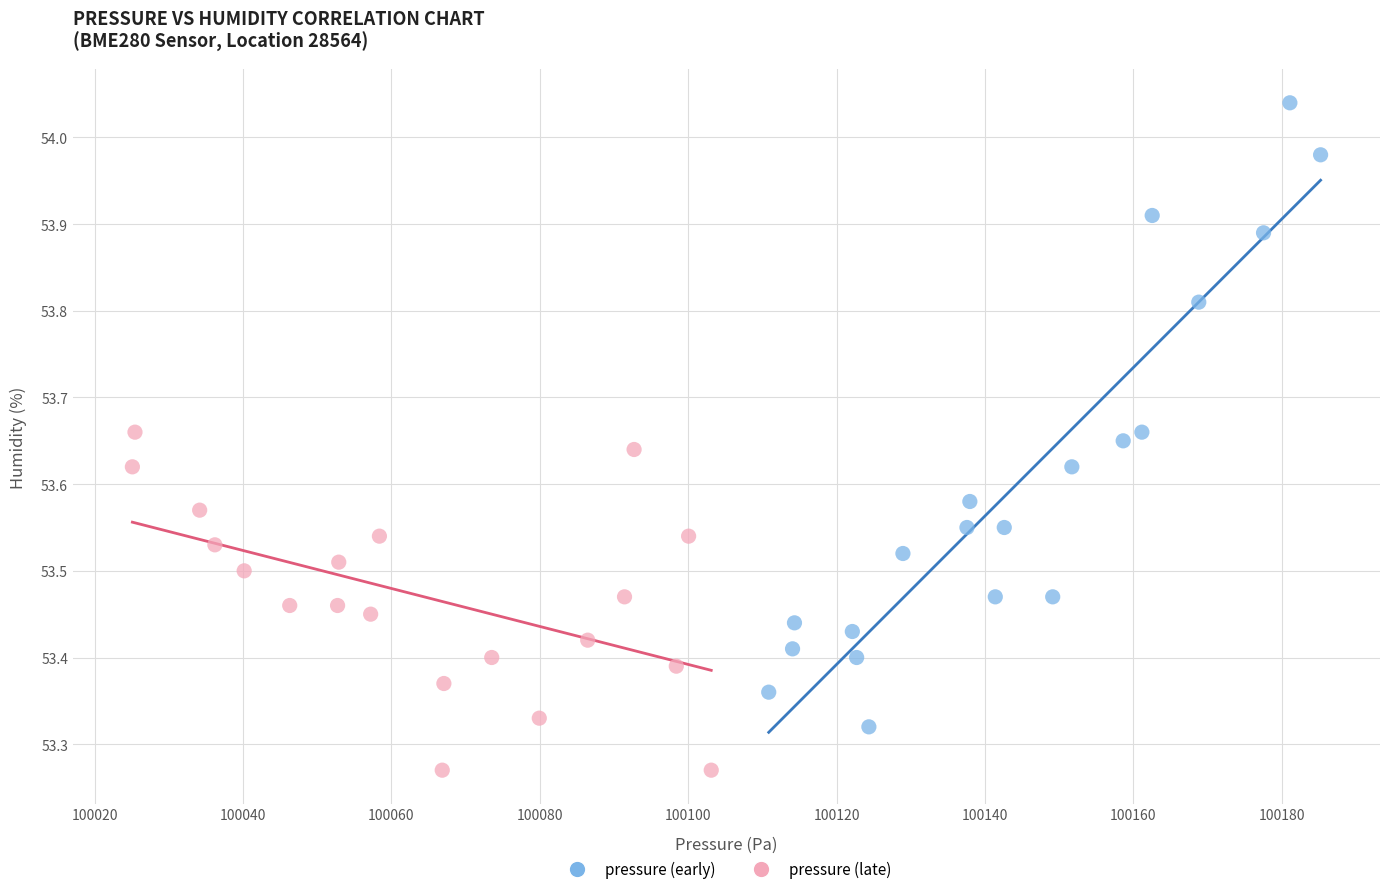

Which series has the widest spread of Y values?

pressure (early)